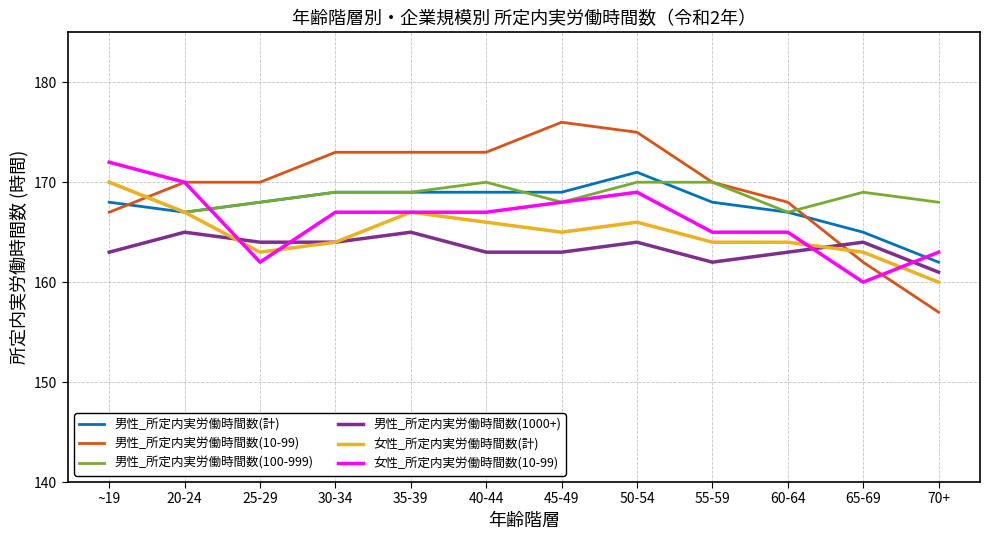

What position from the right is 60-64?

3